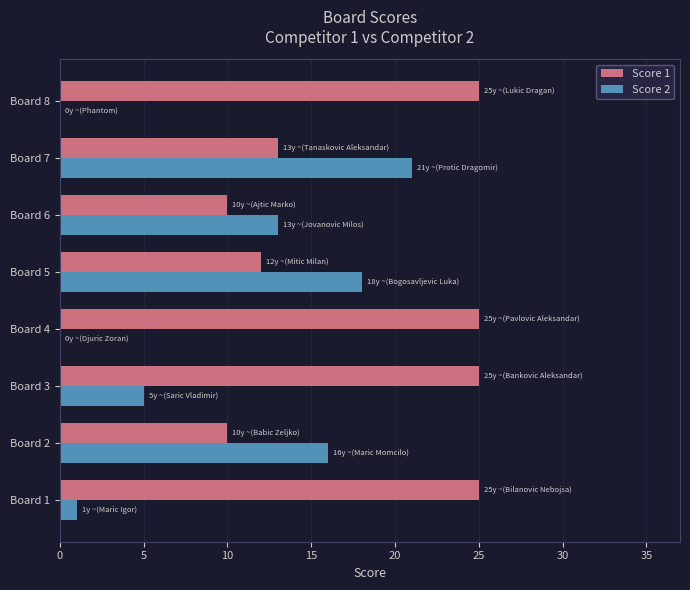

At which label does Score 2 reach its peak?

Board 7